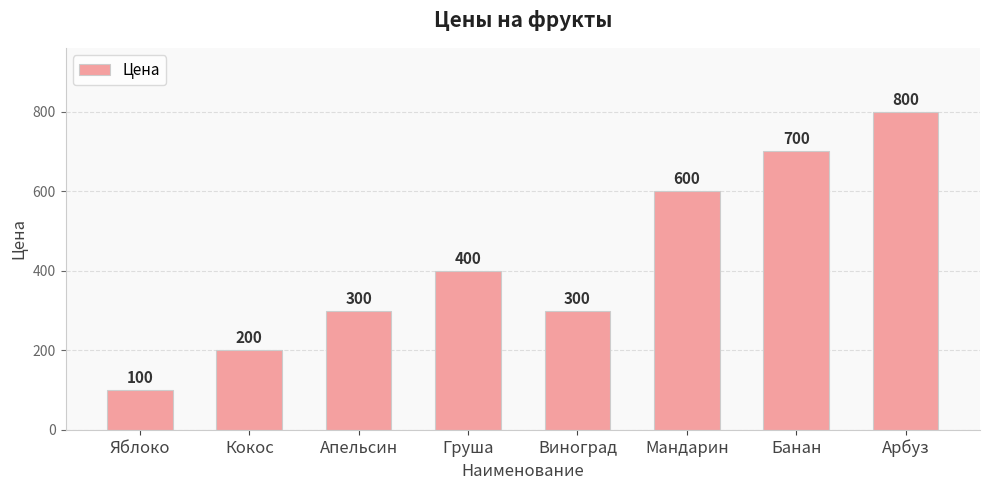

What is the change in value from Кокос to Апельсин?

+100